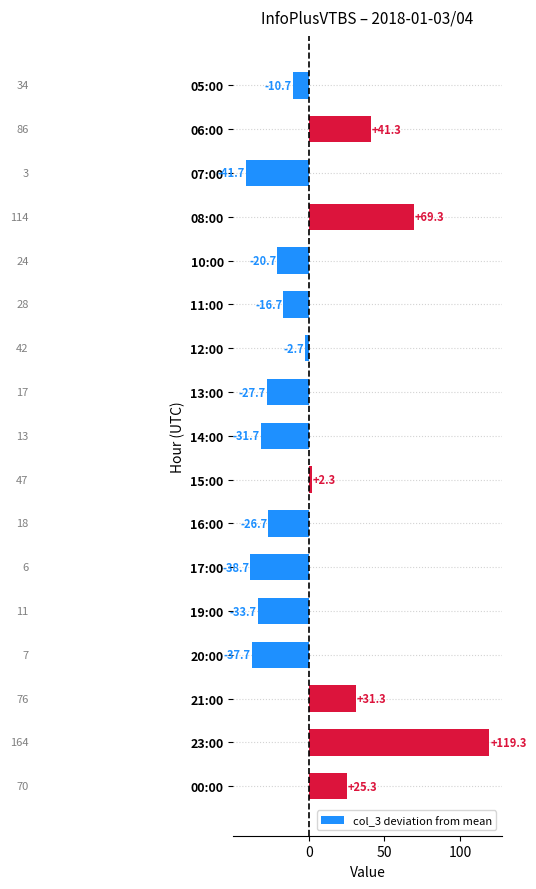

What is the difference between the maximum and minimum values?

161.0